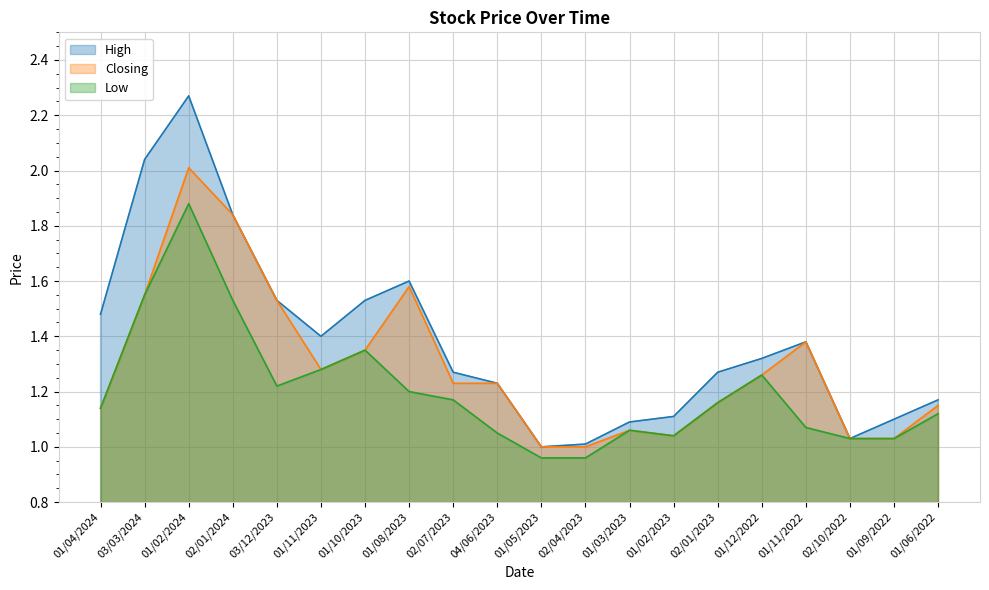

What are all the series names shown in the legend?

High, Closing, Low